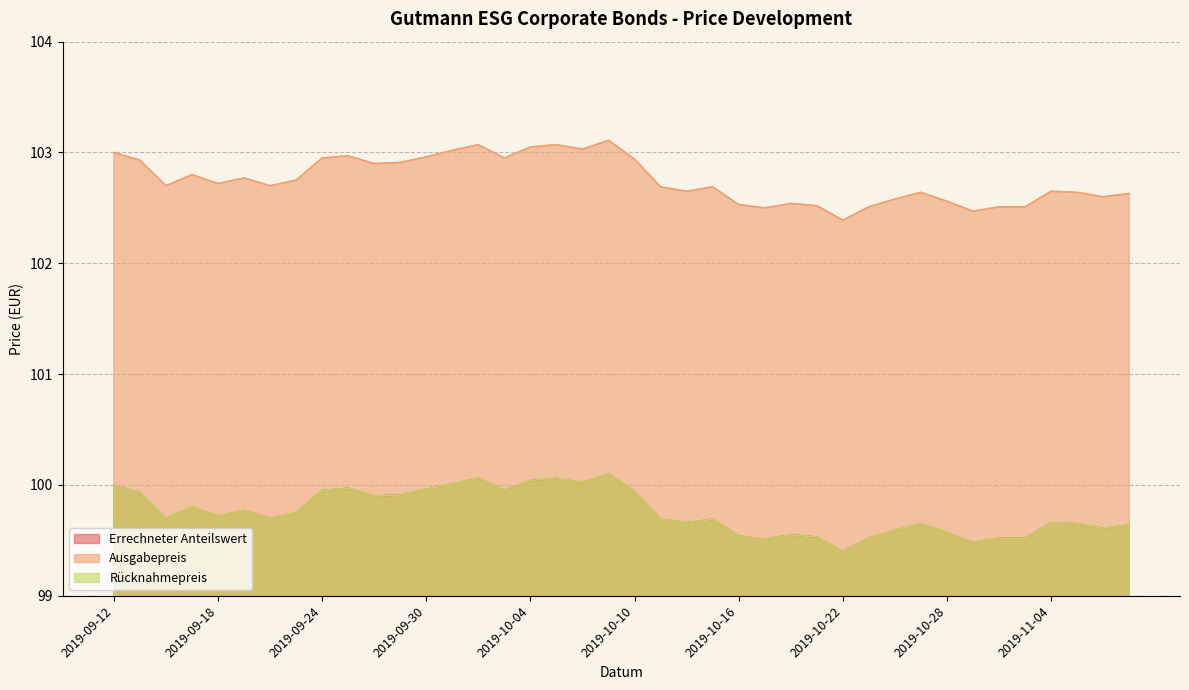

Is it true that Ausgabepreis equals 154.7 at 2019-10-02?

False